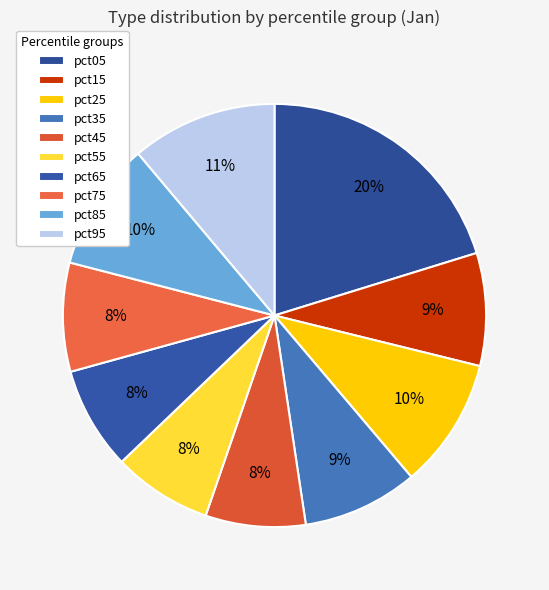

To the nearest percent, what is the difference between the largest and smallest slice percentages?

13%